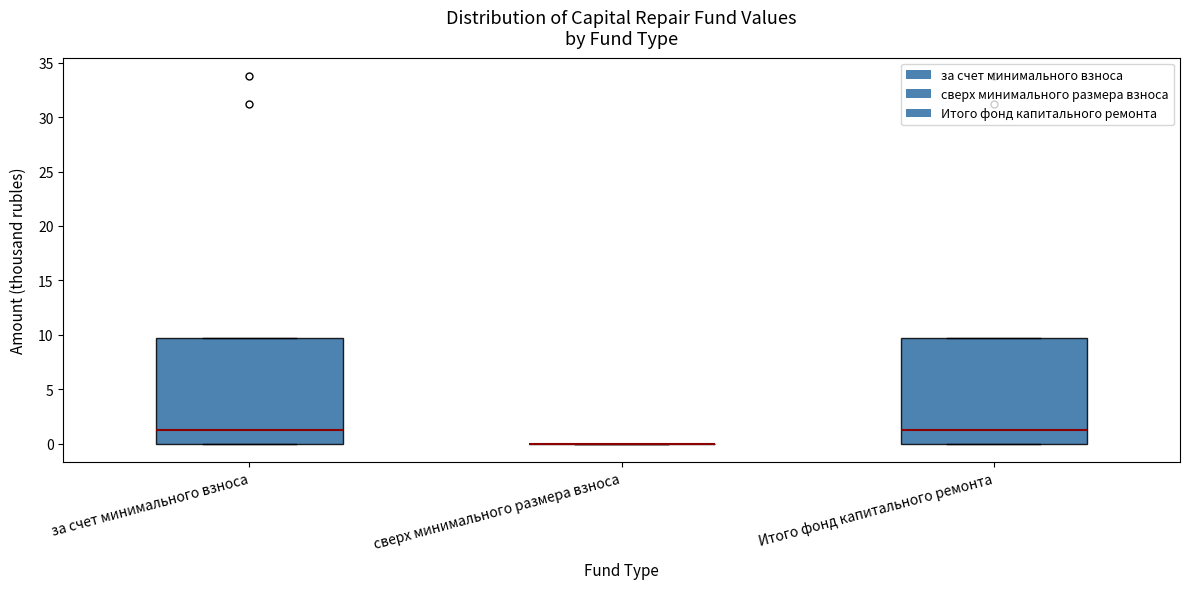

Where does the median line of the box for Итого фонд капитального ремонта sit on the y-axis? The values are not printed on the chart, so give them approximately, as read against the axis.

1.5